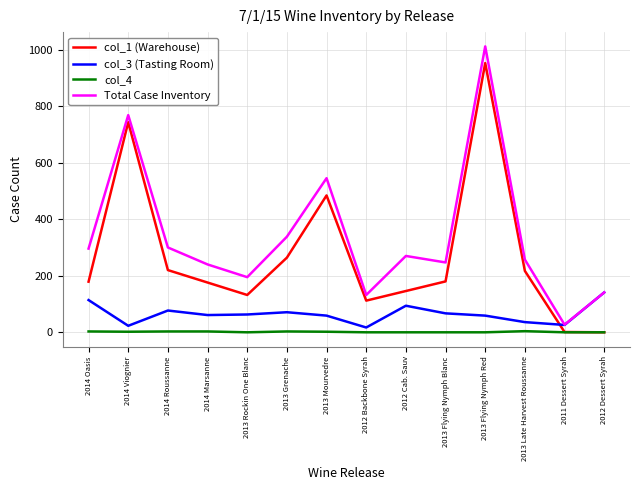

What is the difference between the highest and lowest values at 2012 Backbone Syrah?

132